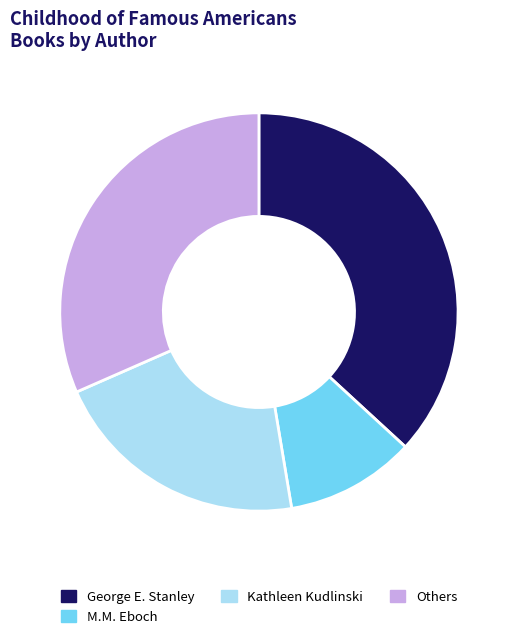

How many slices are in this pie chart?

4